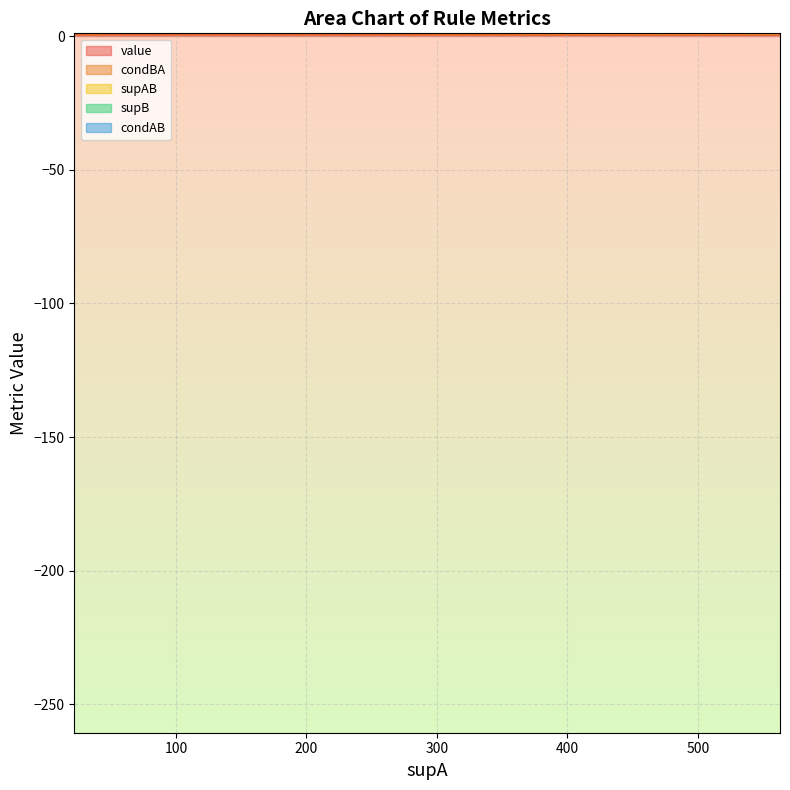

What is the minimum value shown in the chart?

0.1